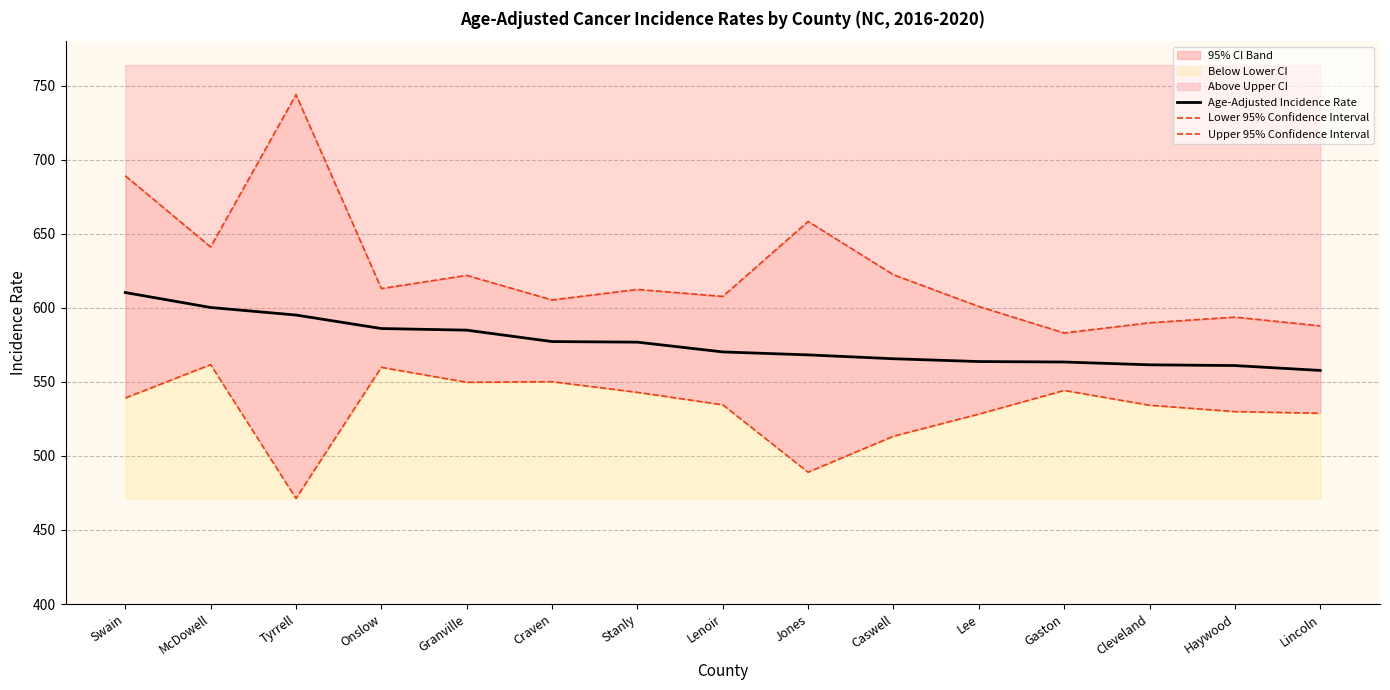

True or false: Lower 95% Confidence Interval and Age-Adjusted Incidence Rate cross at least once.

False